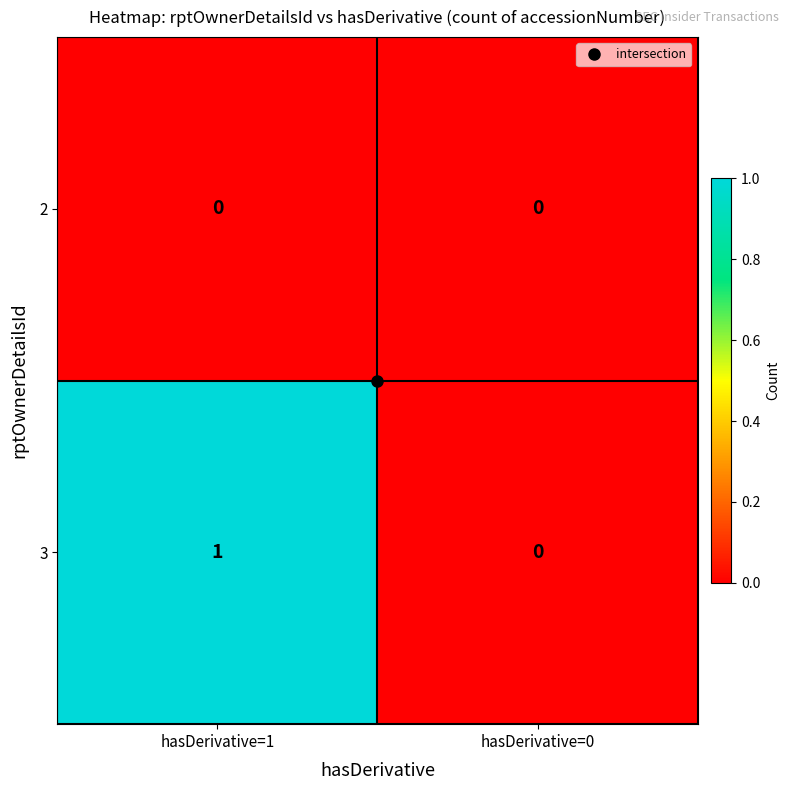

The 3 series shows 1 at hasDerivative=1. True or false?

True